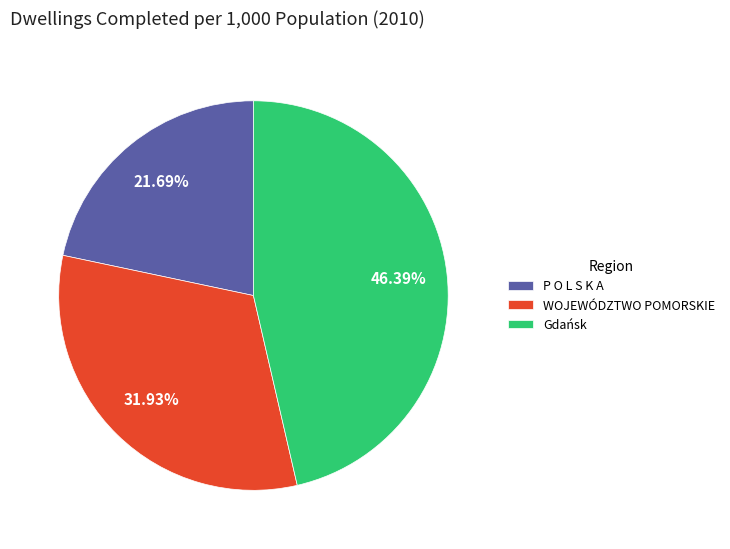

Approximately how many times larger is the value at WOJEWÓDZTWO POMORSKIE compared to Gdańsk?

0.7